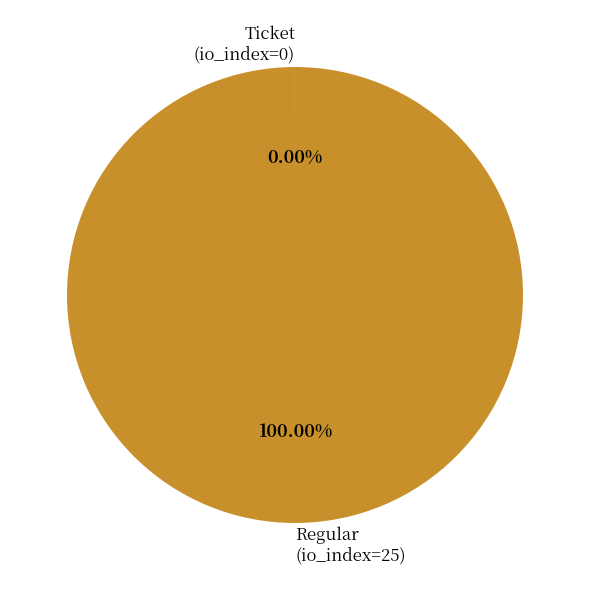

What is the majority slice?

Regular (io_index=25)